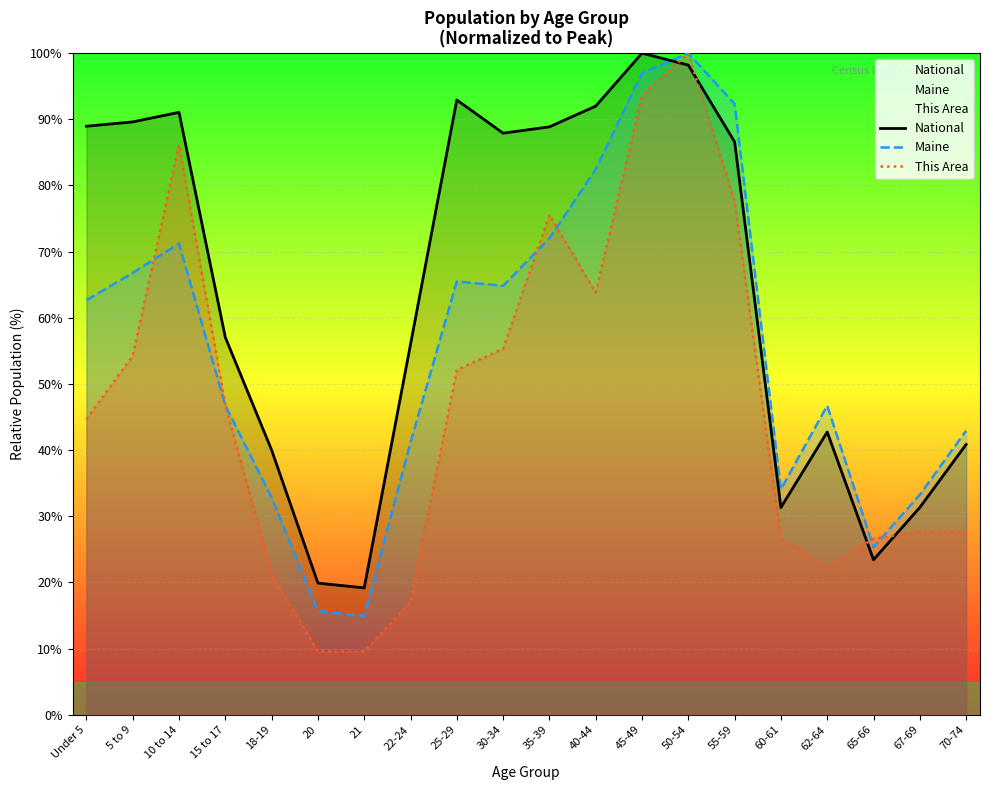

True or false: Maine has more than 0 points higher than both neighbors.

True